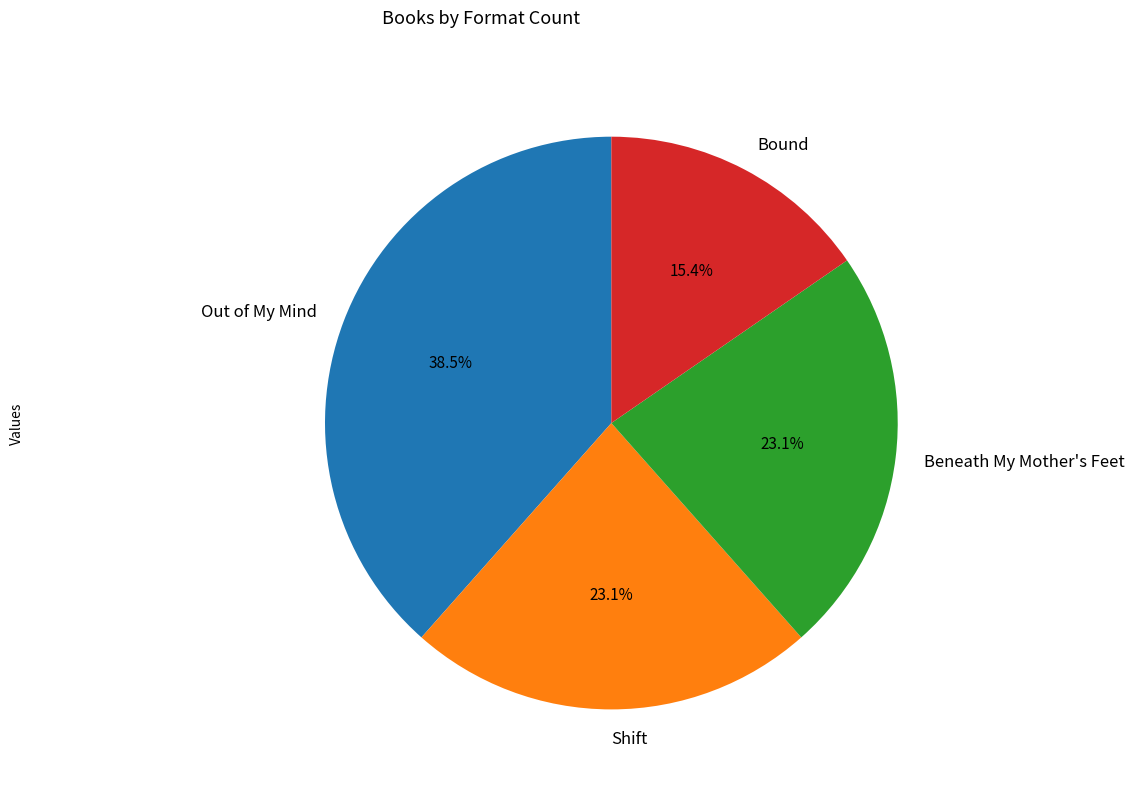

How many slices are in this pie chart?

4